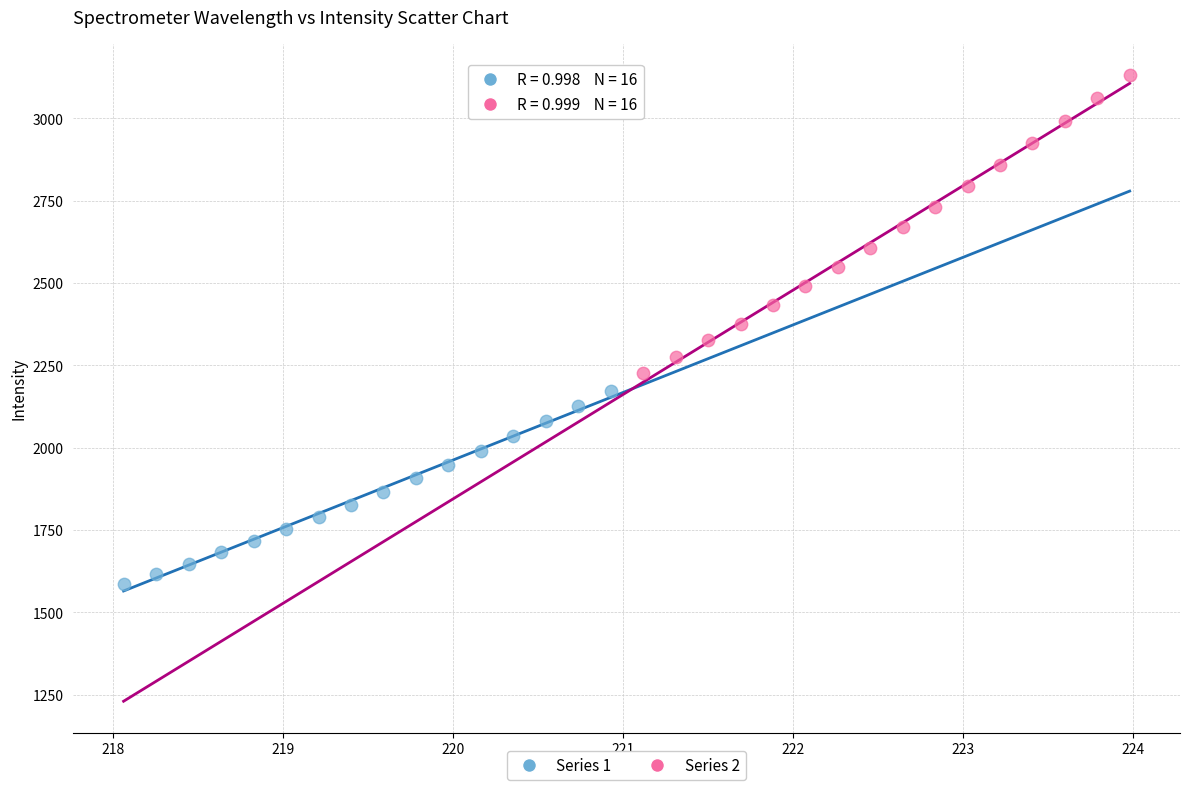

What are all the series names shown in the legend?

Series 1, Series 2